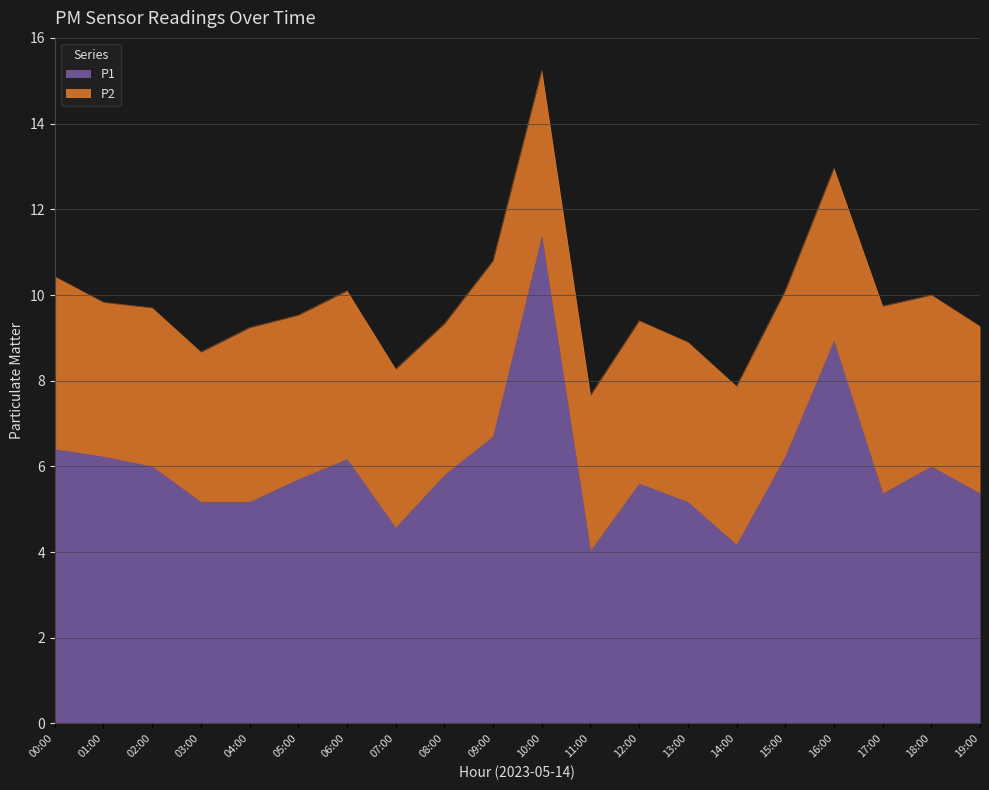

What position from the right is 04:00?

16